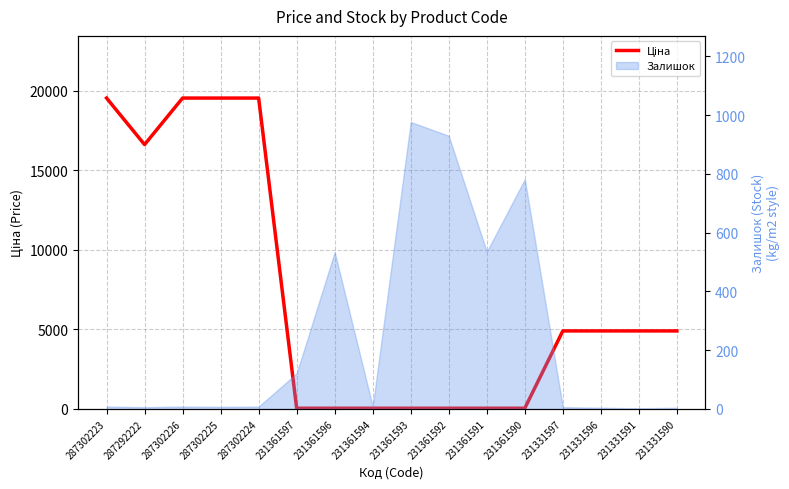

How many data points does each series have?

16